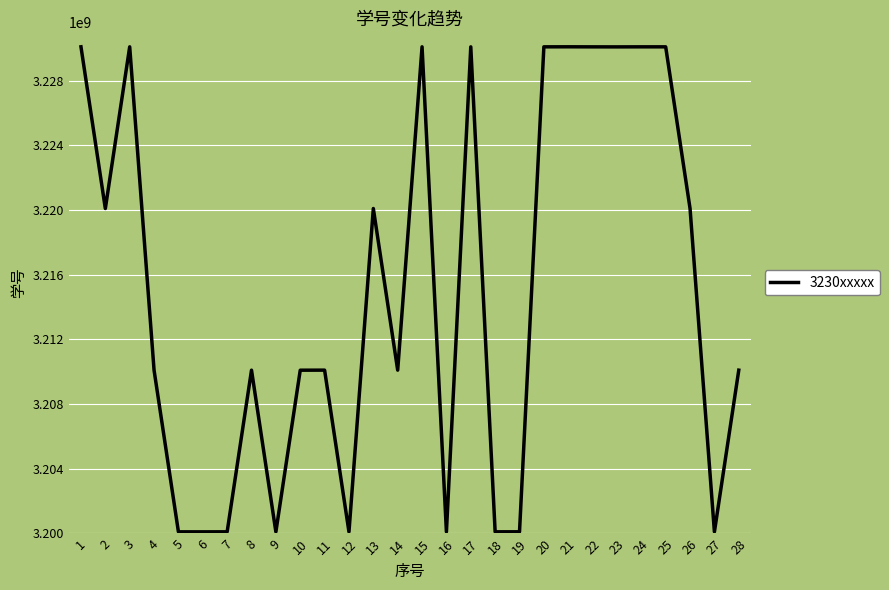

What is the ratio of the value at 24 to the value at 9?

1.0